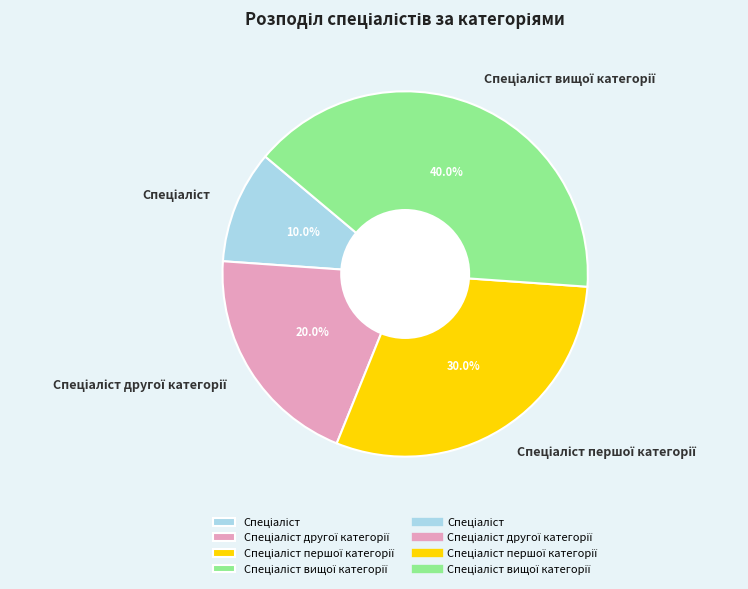

Does any single category account for the majority?

No